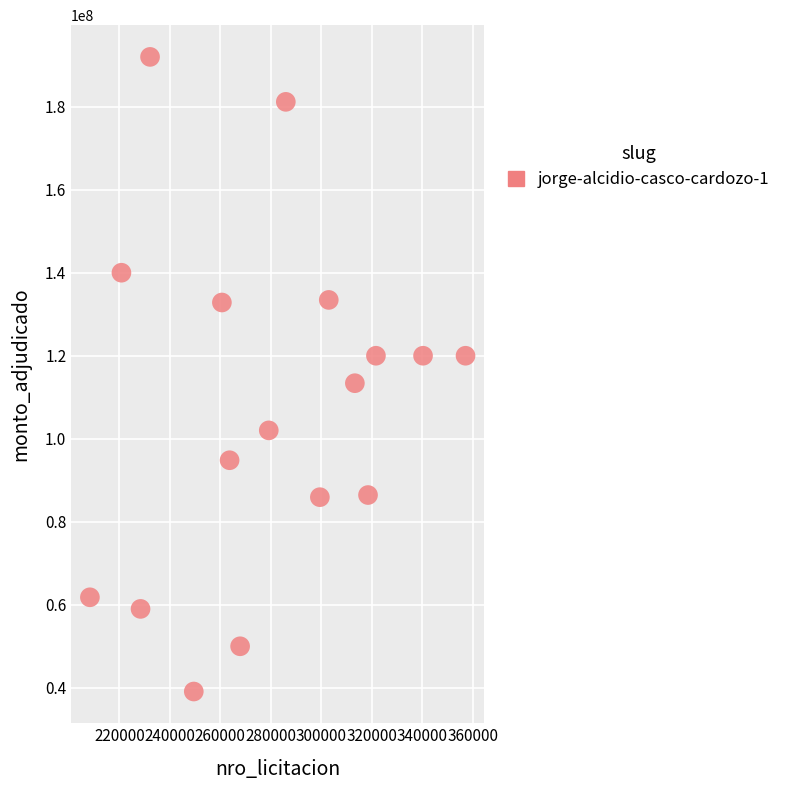

What is the range of Y values (max minus min)?

152905800